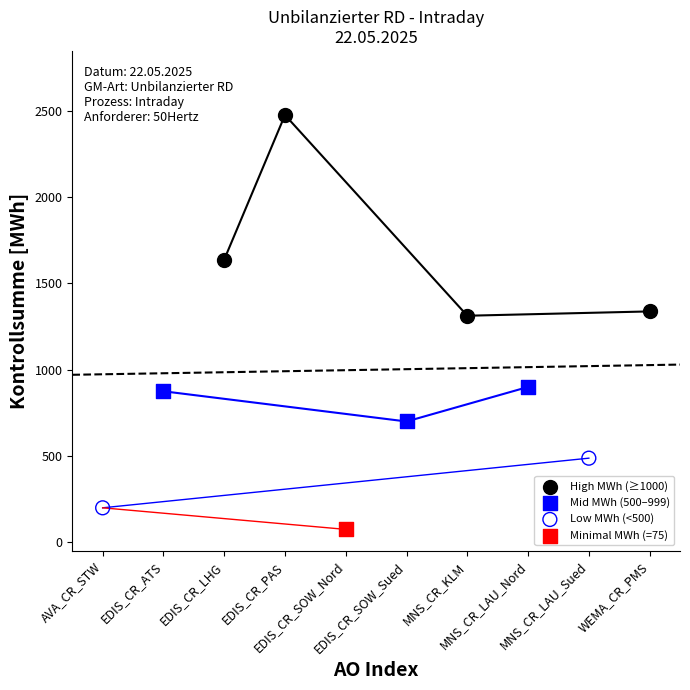

Which series contains the highest Y value?

High MWh (≥1000)